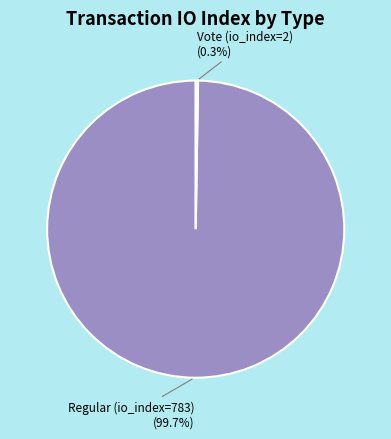

What is the majority slice?

Regular (io_index=783)